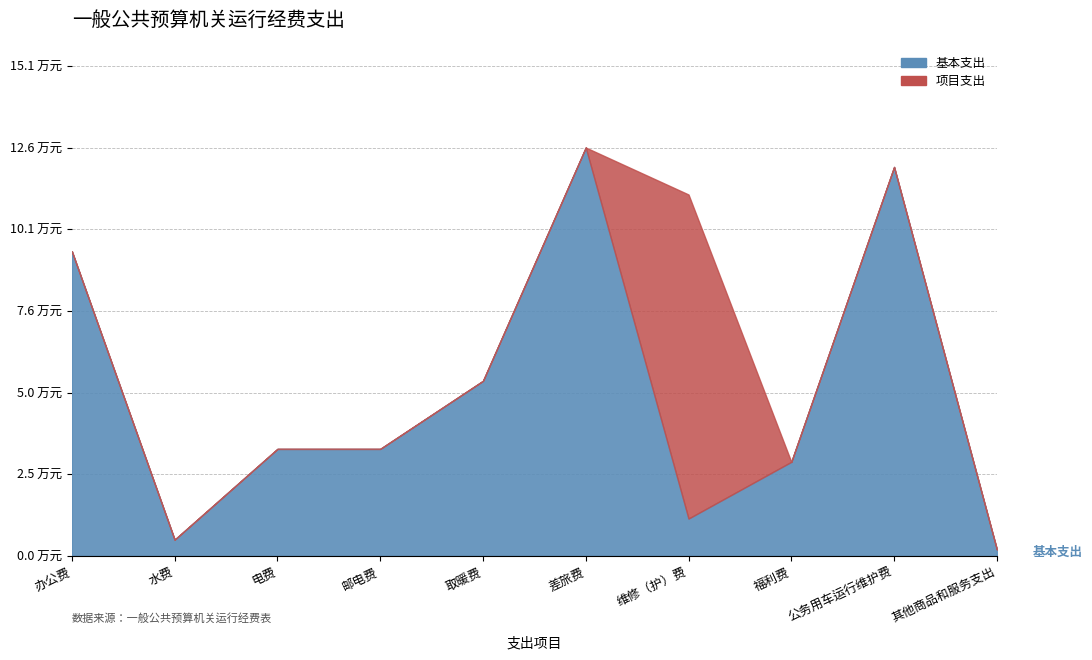

What is the difference between the 基本支出 values at 公务用车运行维护费 and 维修（护）费?

10.8